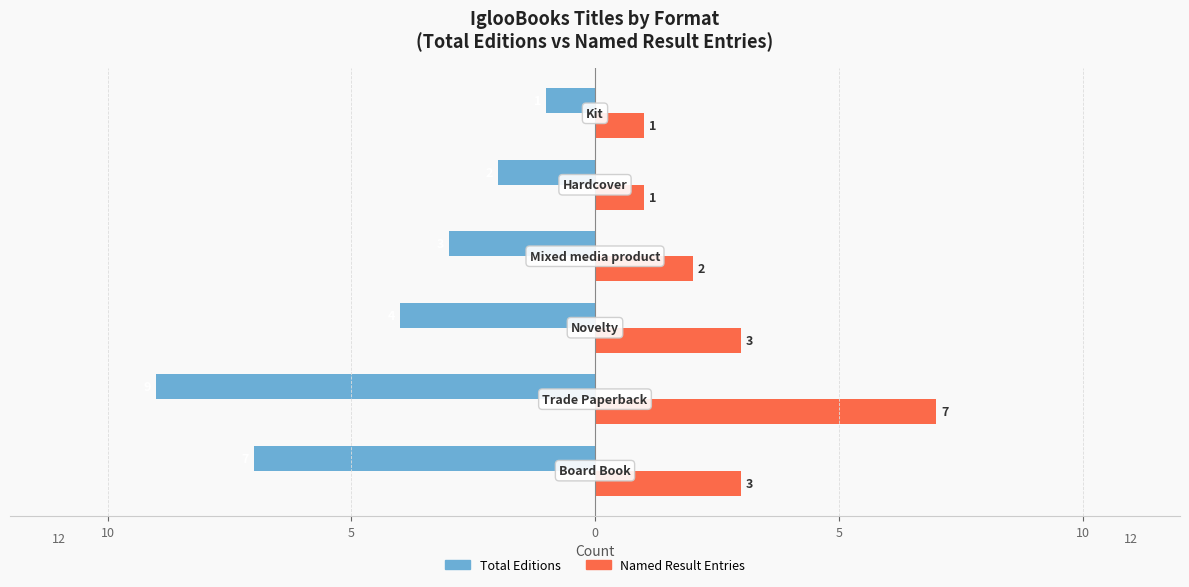

What are all the series names shown in the legend?

Total Editions, Named Result Entries